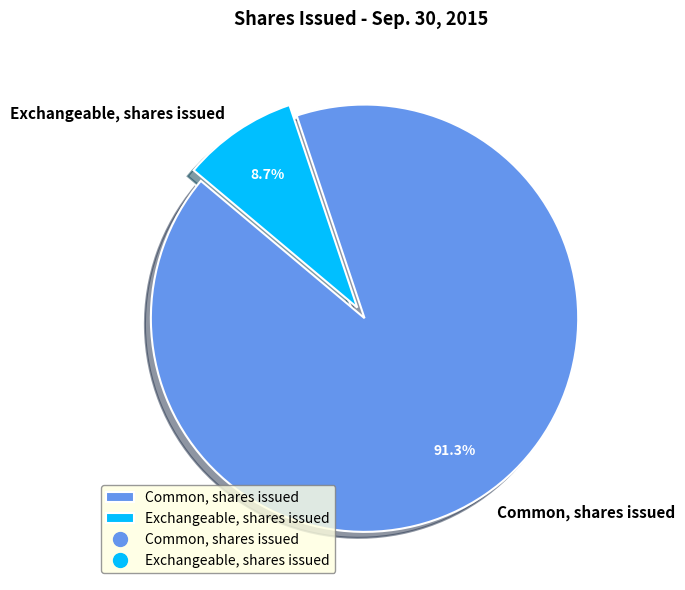

Is there a majority slice in this chart?

Yes